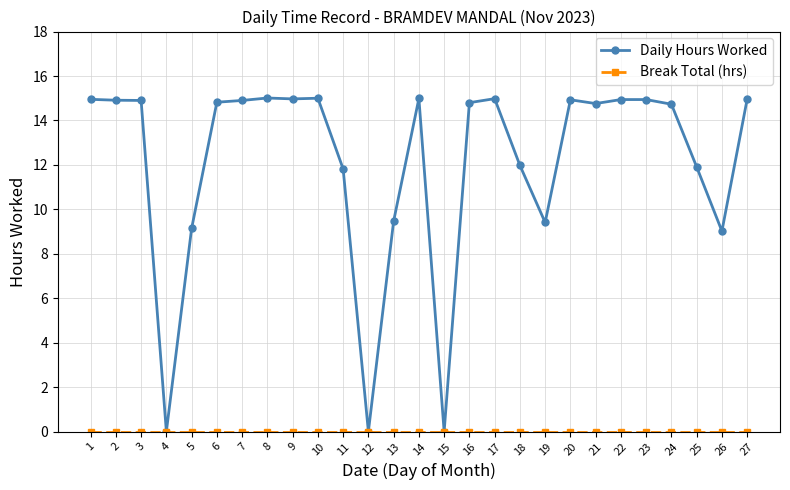

The Daily Hours Worked series shows 25.8 at 7. True or false?

False